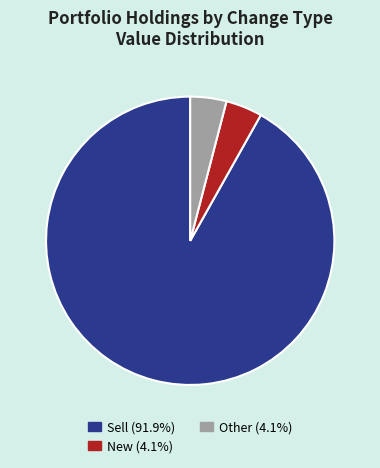

How many segments does this pie chart have?

3